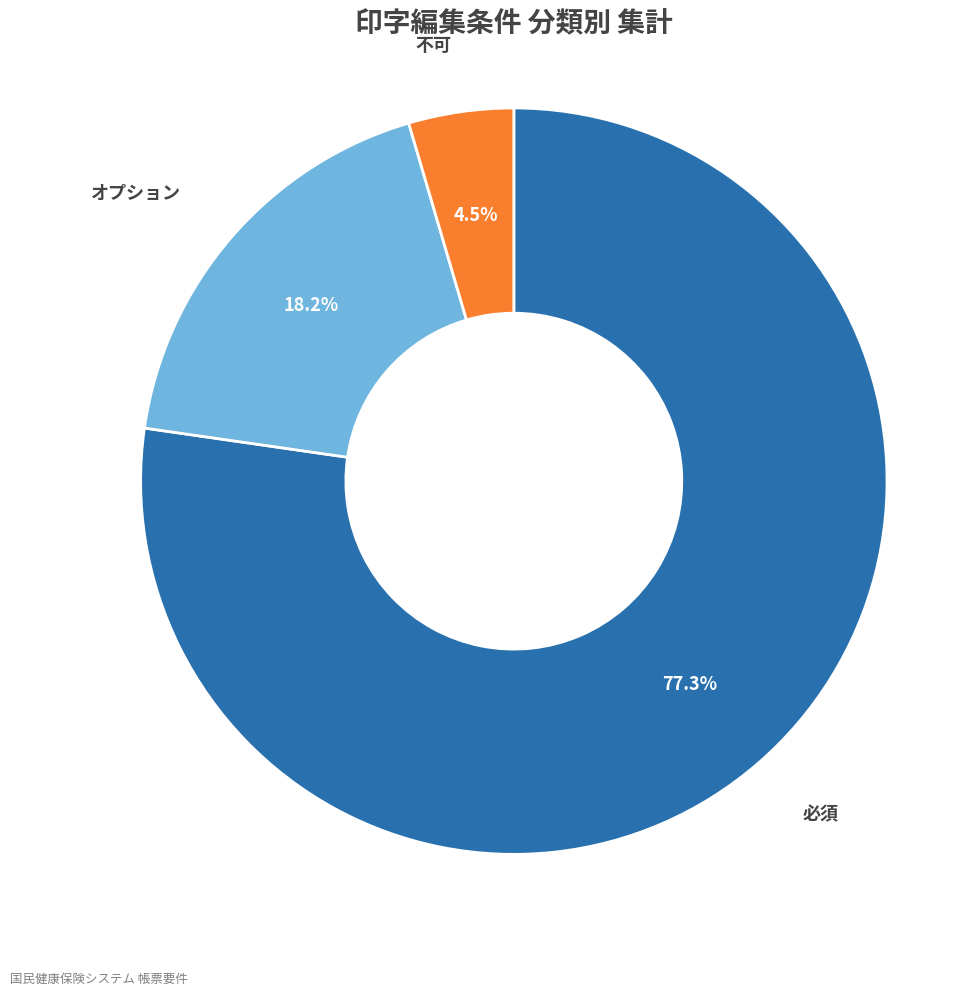

Does any single category account for the majority?

Yes